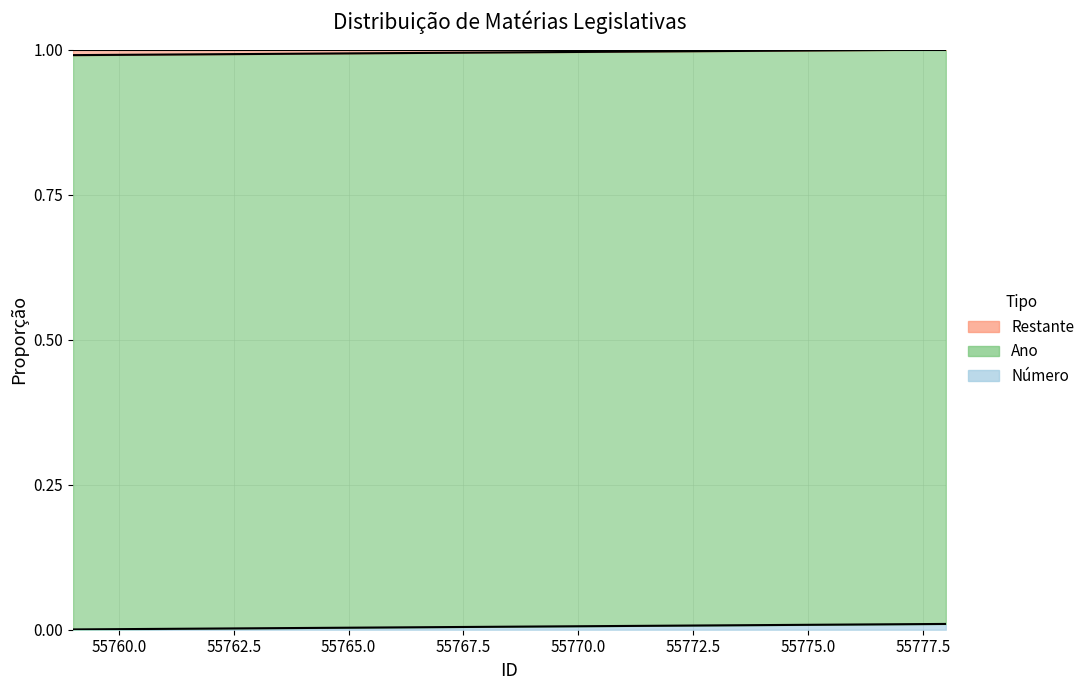

True or false: Número and PL intersect in this chart.

False